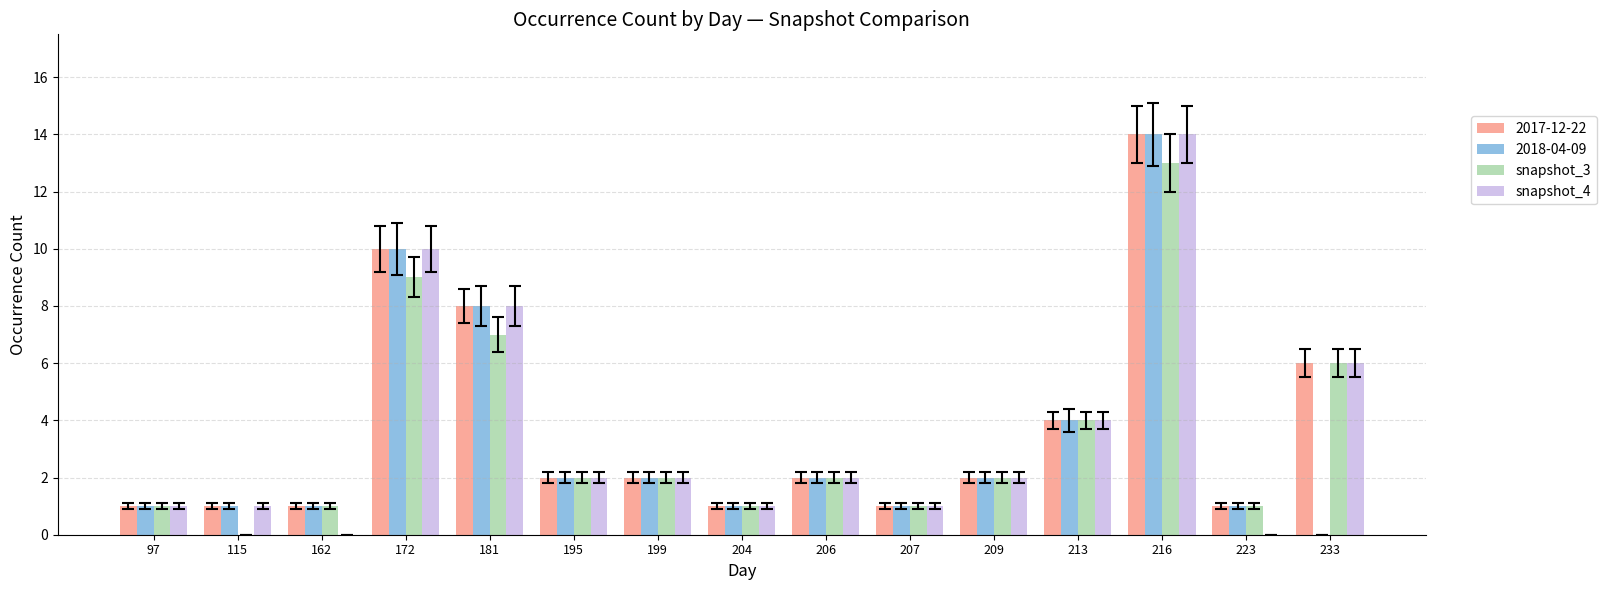

What is the sum of all snapshot_3 values?

52